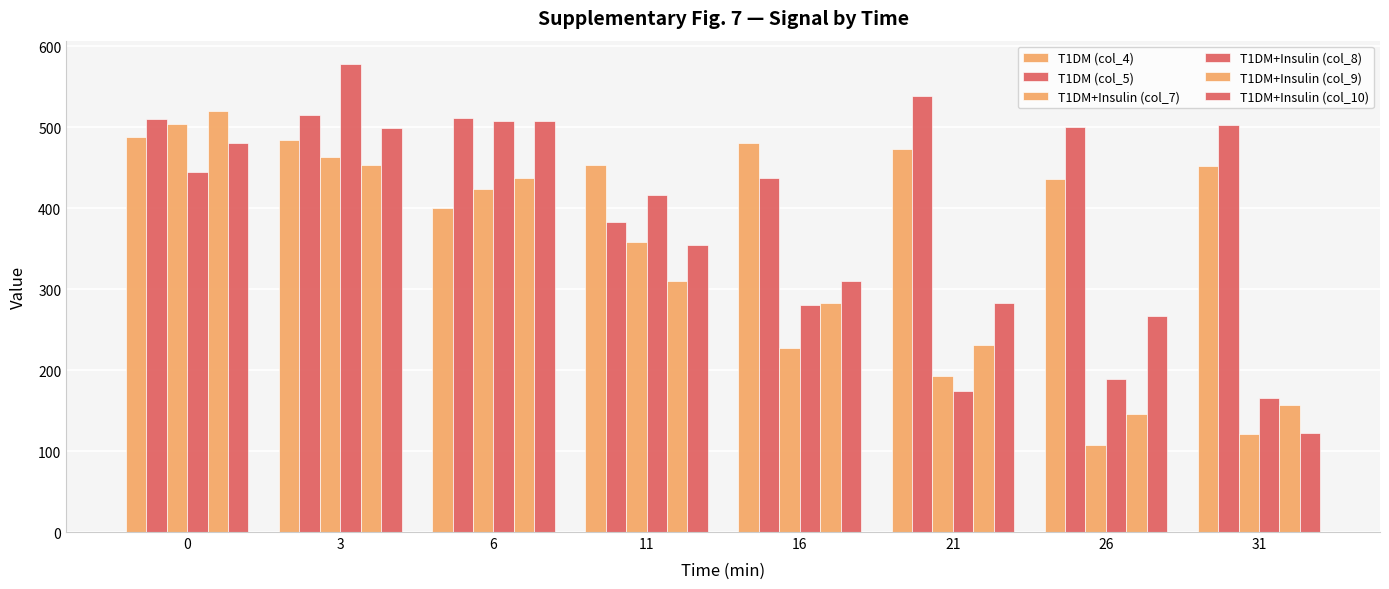

How many groups of bars are there?

8